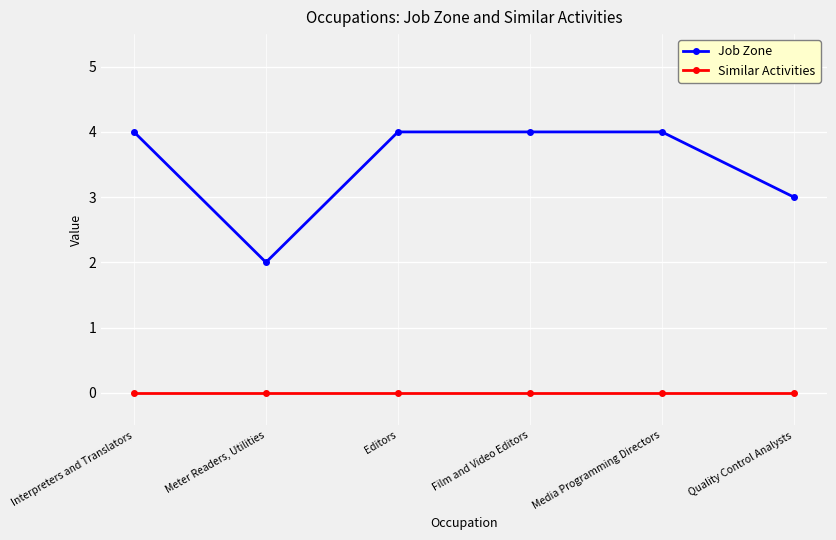

At which label is Job Zone closest to 3?

Quality Control Analysts